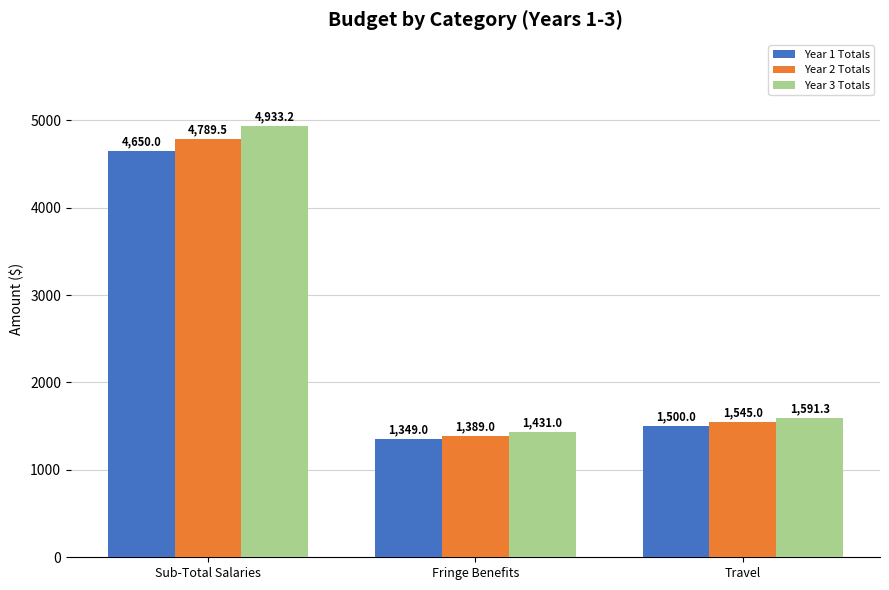

The value of Year 1 Totals at Travel is 809.5. True or false?

False